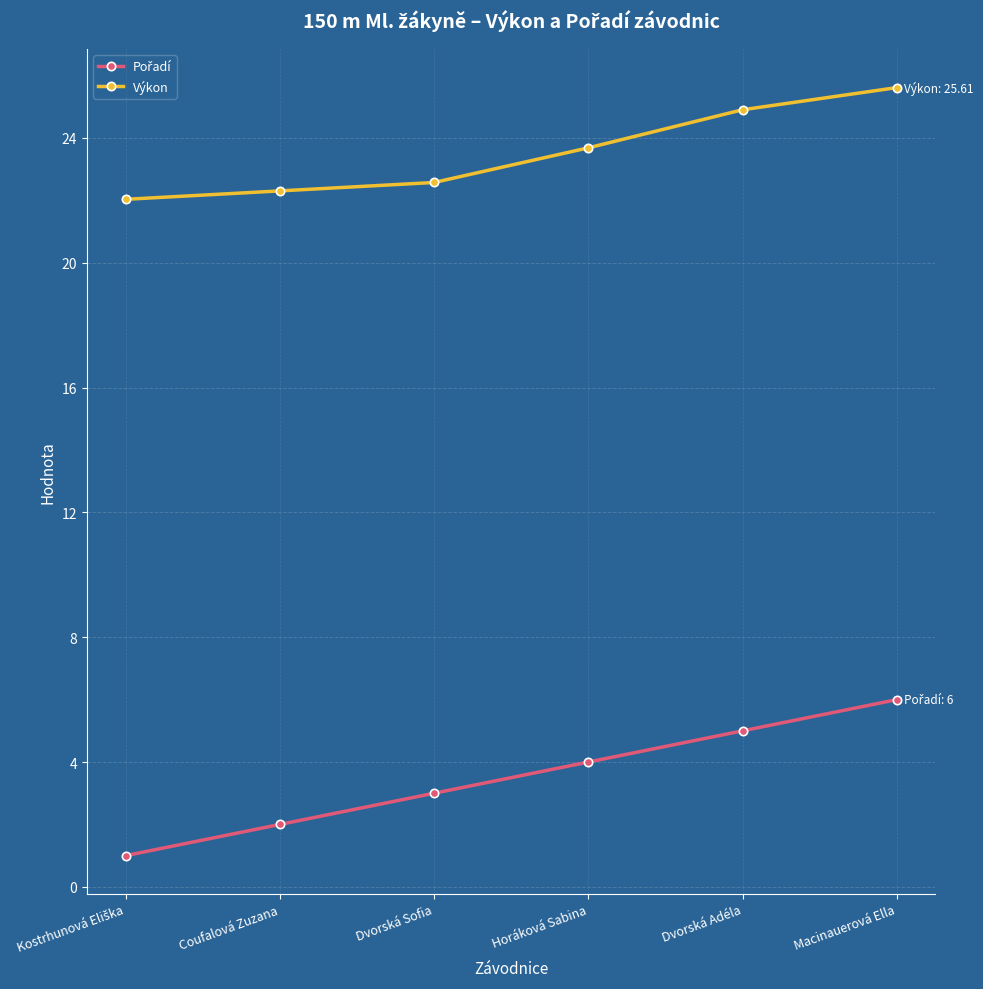

Is this an area chart (filled region under the line)?

No